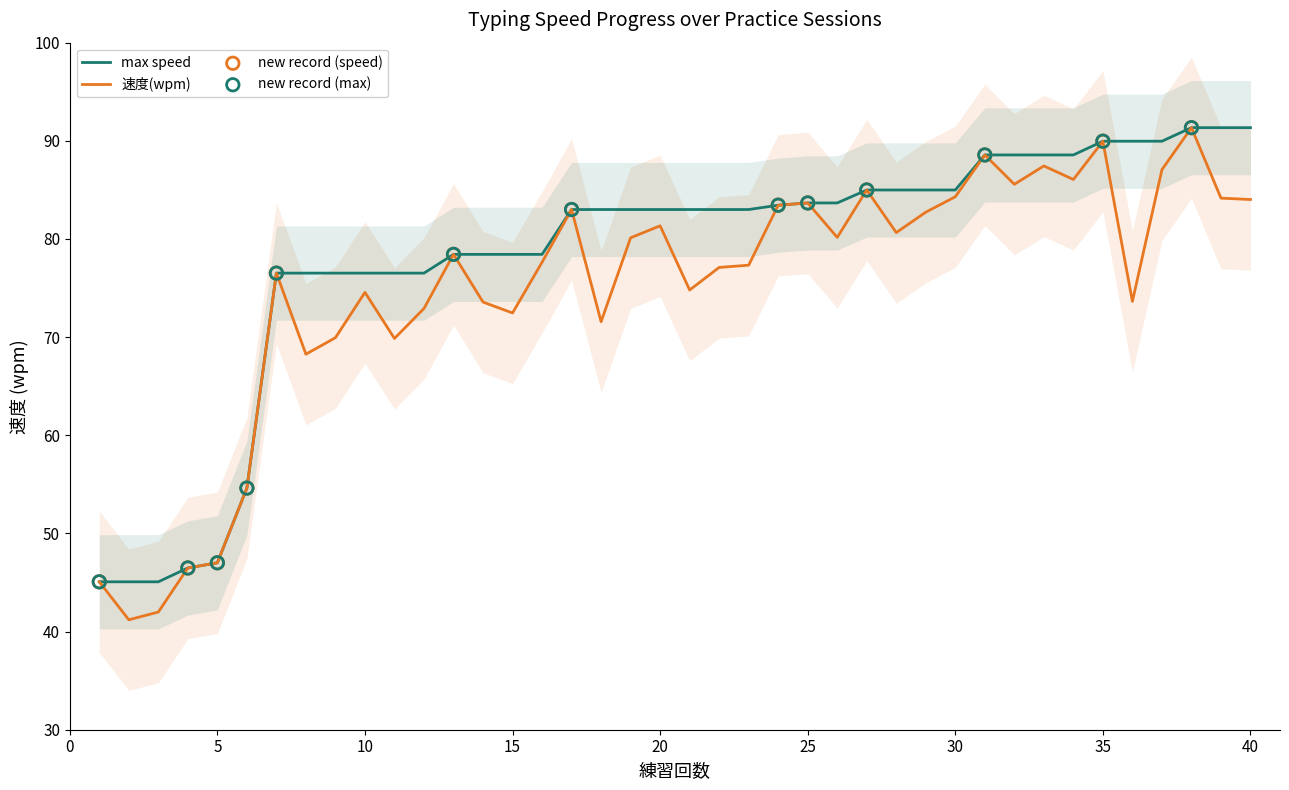

At how many categories does at least one series exceed 78?

28